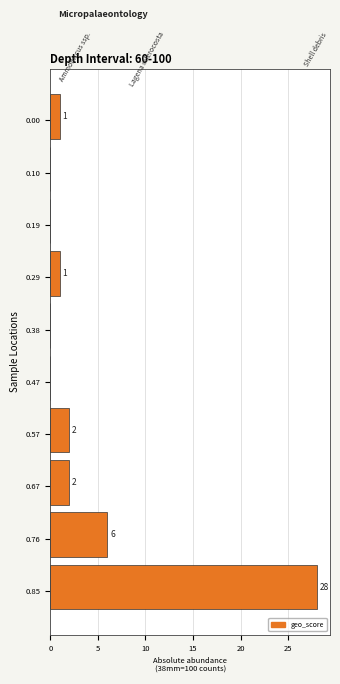

Reading bottom to top, transcribe all the data shown in this chart.

0.85=28	0.76=6	0.67=2	0.57=2	0.47=0	0.38=0	0.29=1	0.19=0	0.10=0	0.00=1